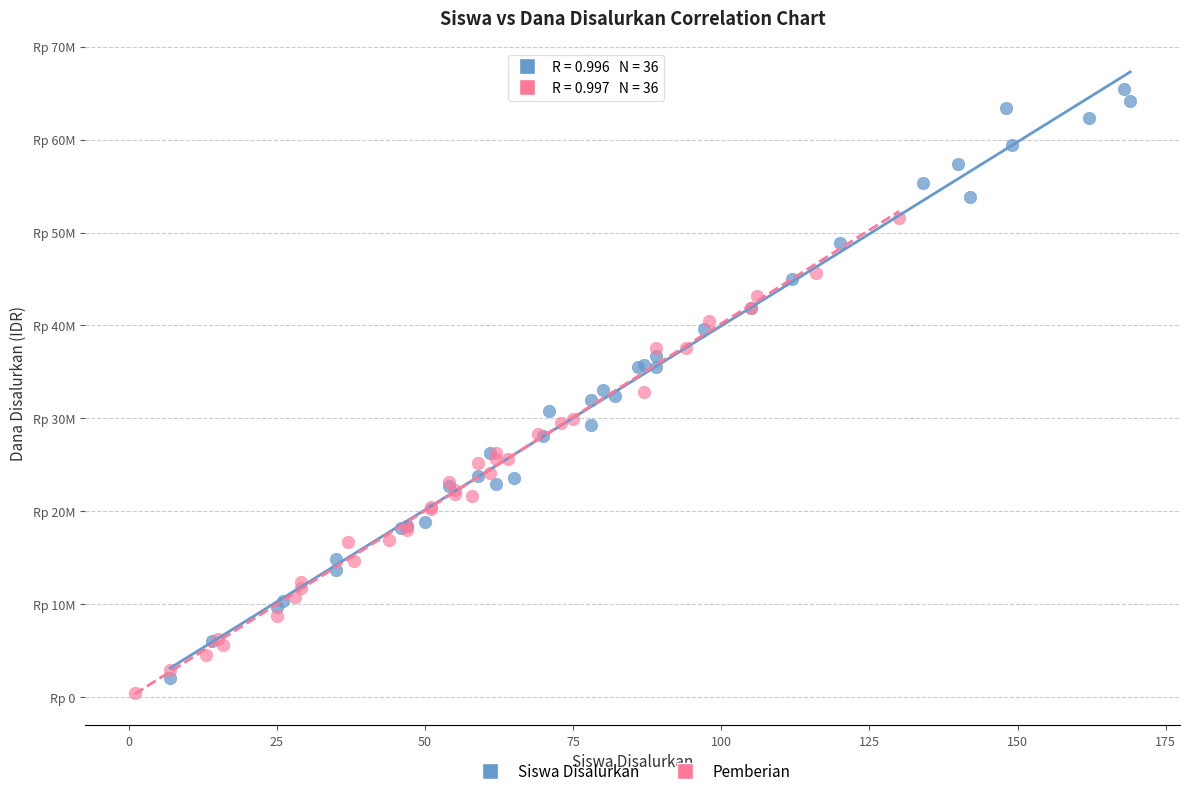

What are all the series names shown in the legend?

Siswa Disalurkan, Pemberian